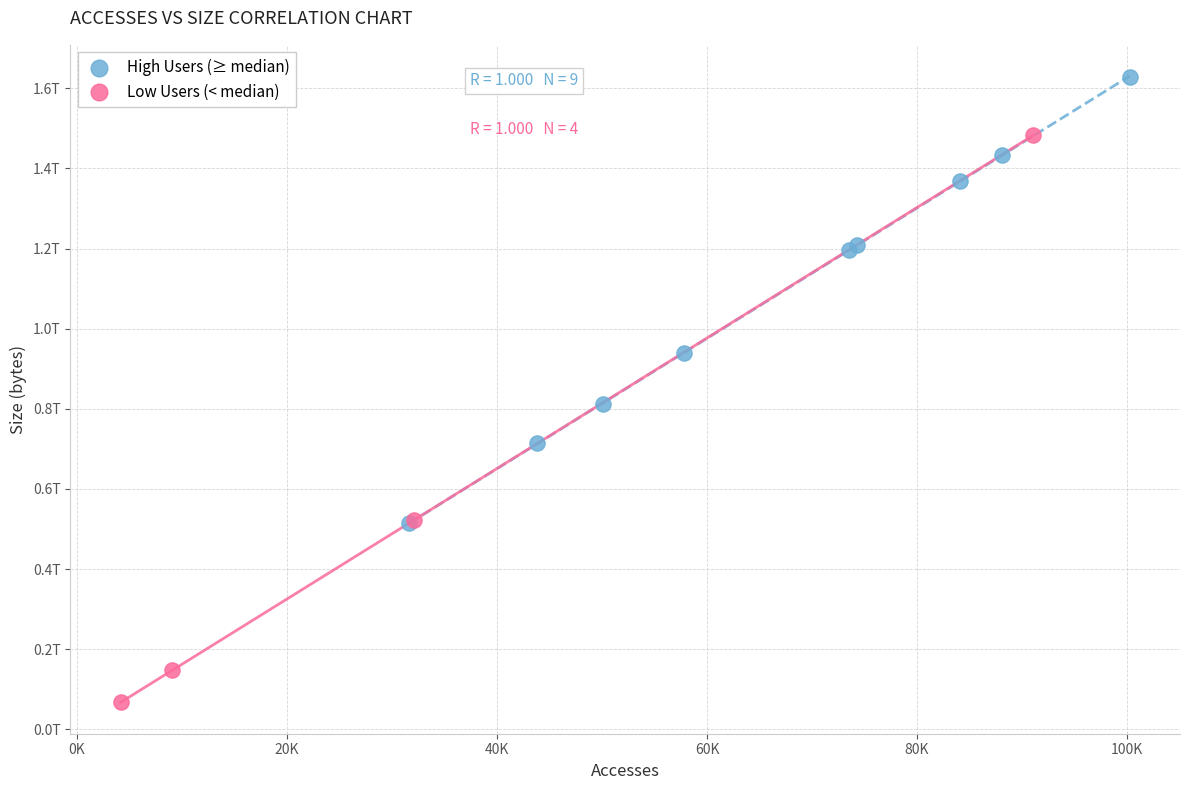

What are all the series names shown in the legend?

High Users (≥ median), Low Users (< median)